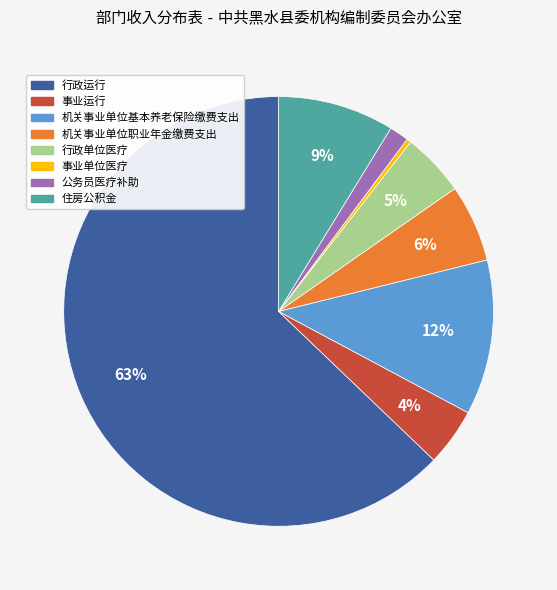

Is the sum of 事业单位医疗 and 行政单位医疗 greater than half?

No